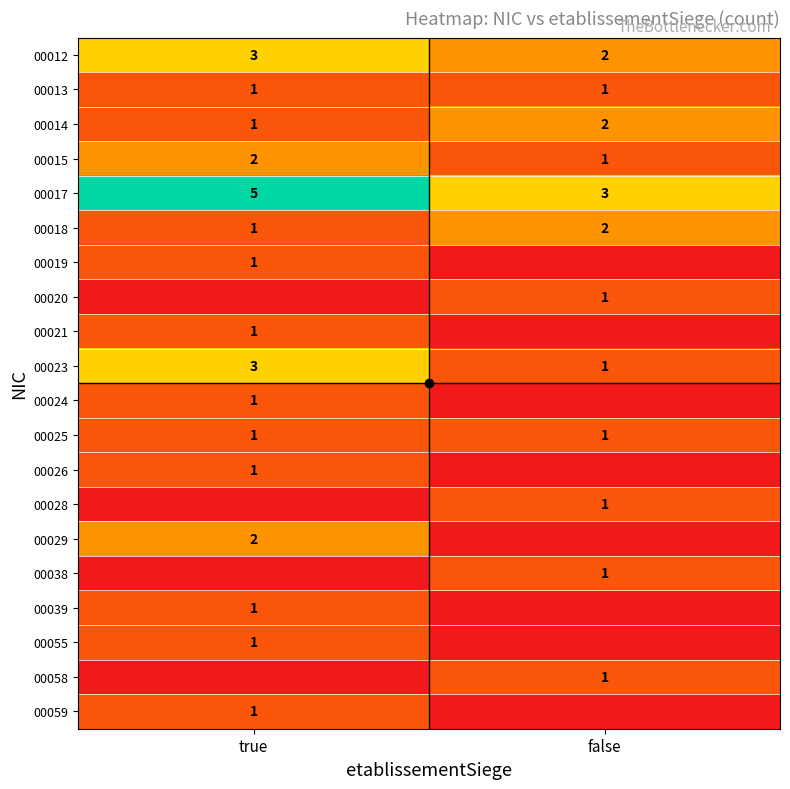

Is it true that 00020 equals 1 at false?

True